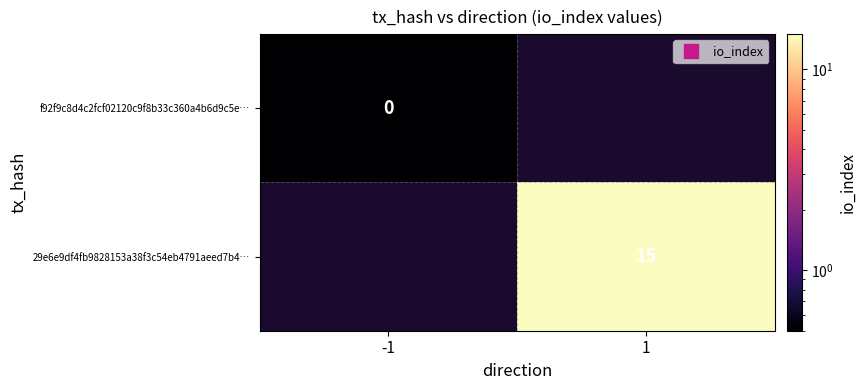

What is the smallest value displayed?

0.5